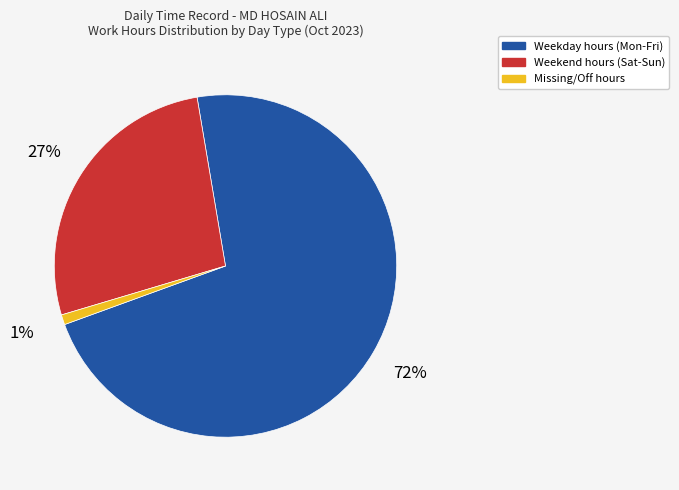

Is there any slice that represents more than half of the pie?

Yes